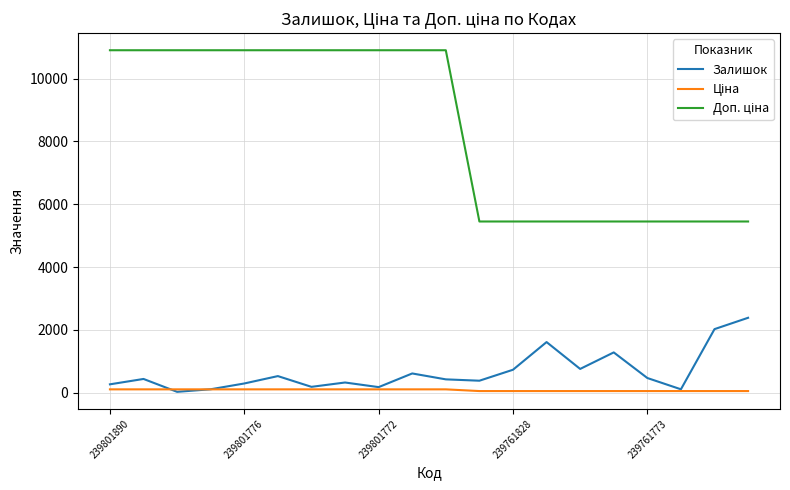

What is the greatest value displayed?

10903.0